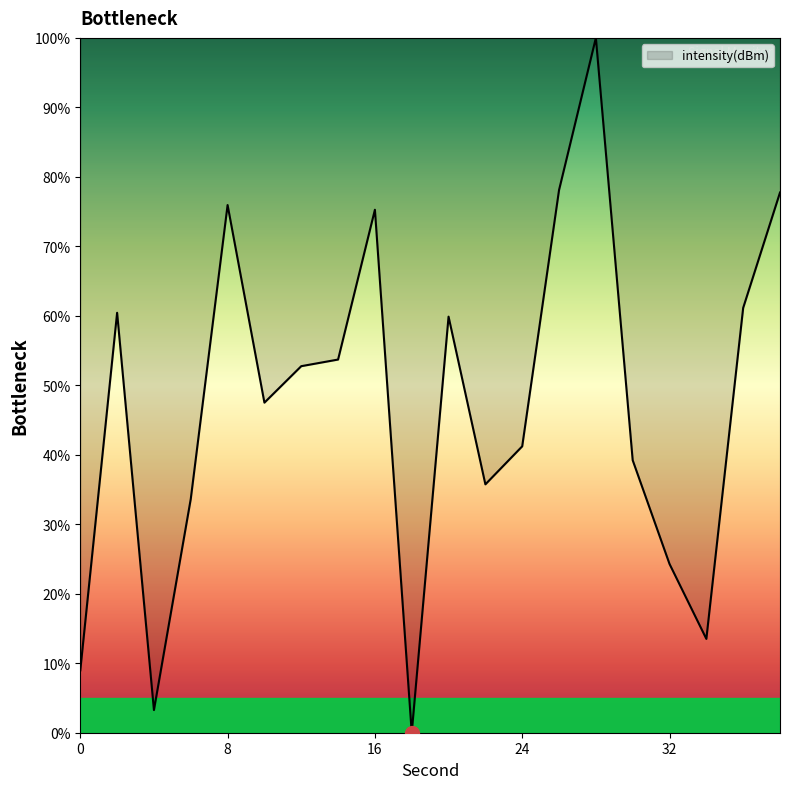

What is the greatest value displayed?

100.0